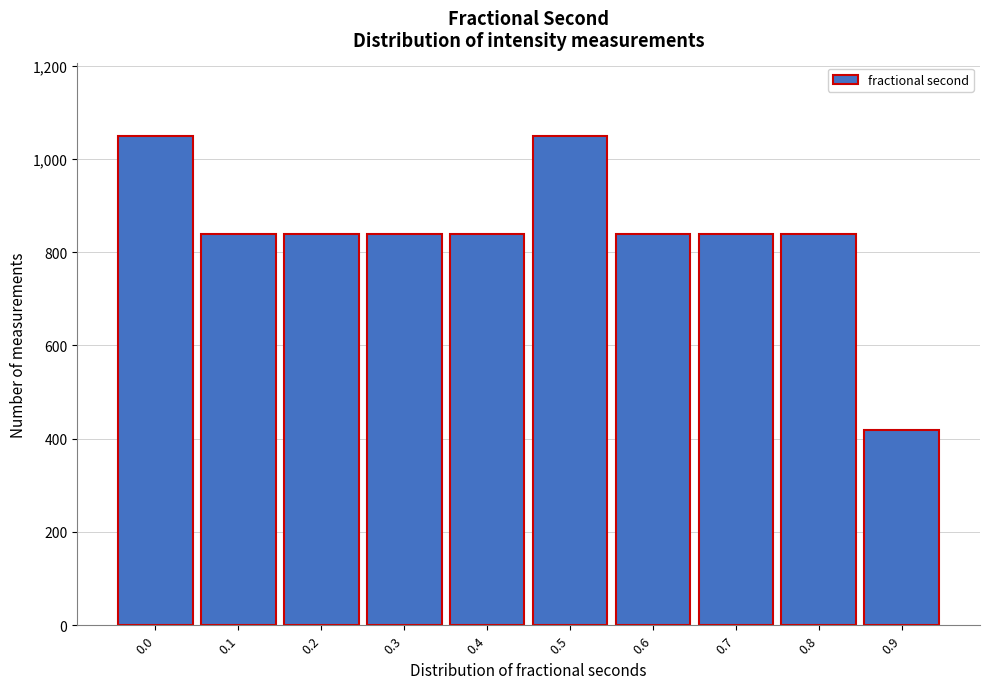

Reading right to left, what are all the values shown in this chart?

419	839	839	839	1049	839	839	839	839	1049